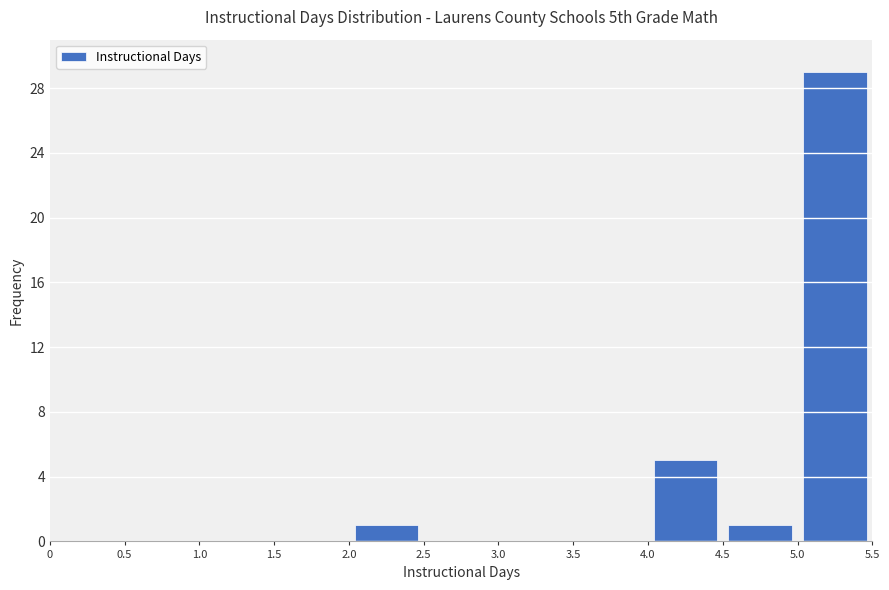

Reading left to right, list every bar in this chart as the range it spans on the x-axis followed by its height. The values are not printed on the chart, so give them approximately, as read against the axis.

0 to 0.5: 0
0.5 to 1.0: 0
1.0 to 1.5: 0
1.5 to 2.0: 0
2.0 to 2.5: 1
2.5 to 3.0: 0
3.0 to 3.5: 0
3.5 to 4.0: 0
4.0 to 4.5: 5
4.5 to 5.0: 1
5.0 to 5.5: 29